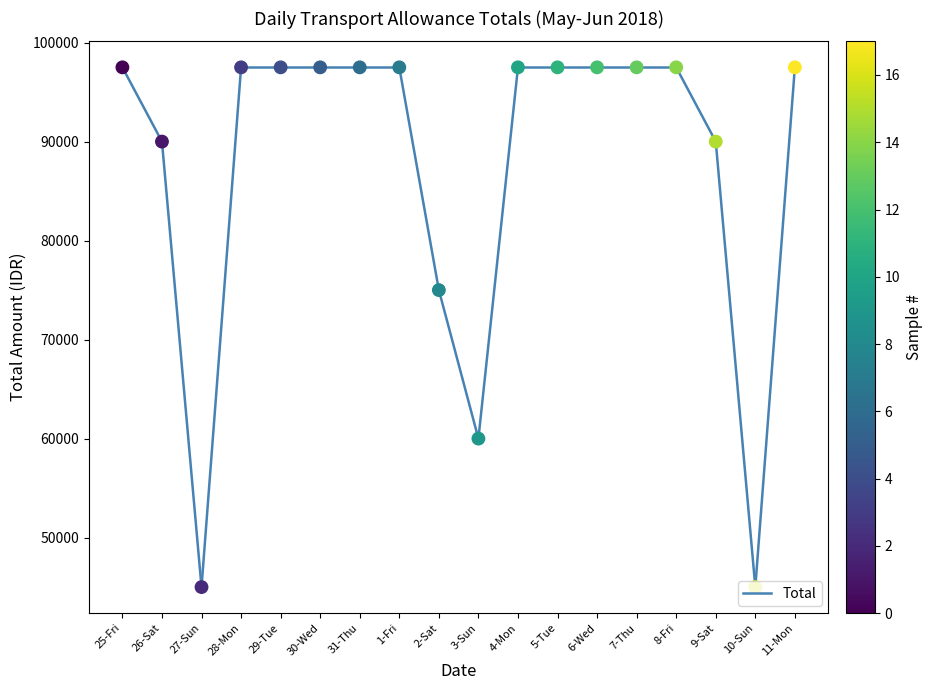

Approximately how many times larger is the value at 28-Mon compared to 7-Thu?

1.0